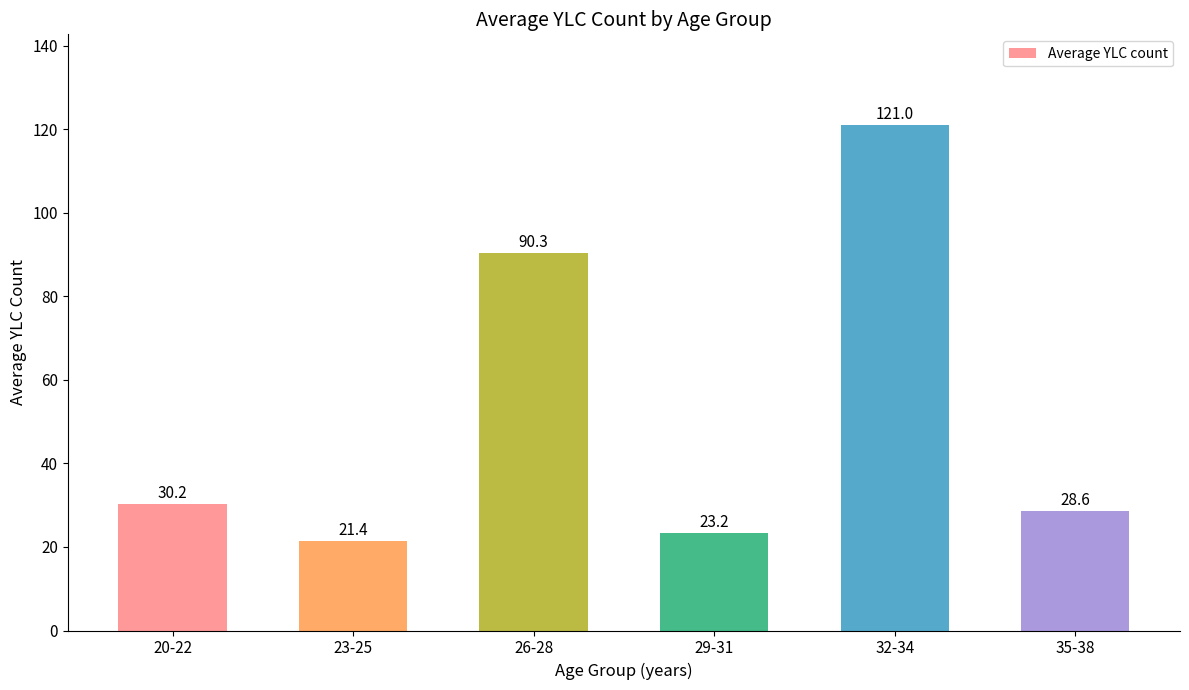

The value at 20-22 is 16.5. True or false?

False